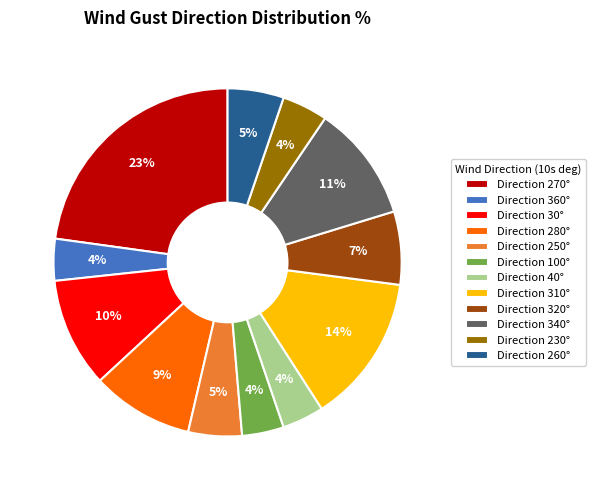

Does any single category account for the majority?

No